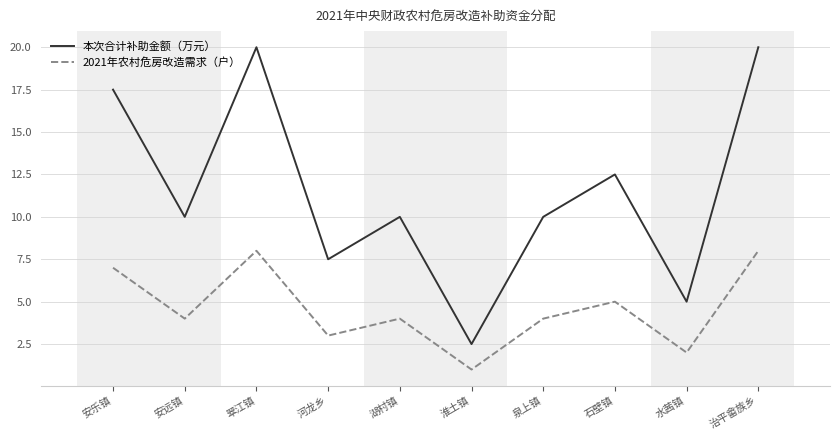

List the series in order of their overall mean, highest first.

本次合计补助金额（万元）, 2021年农村危房改造需求（户）